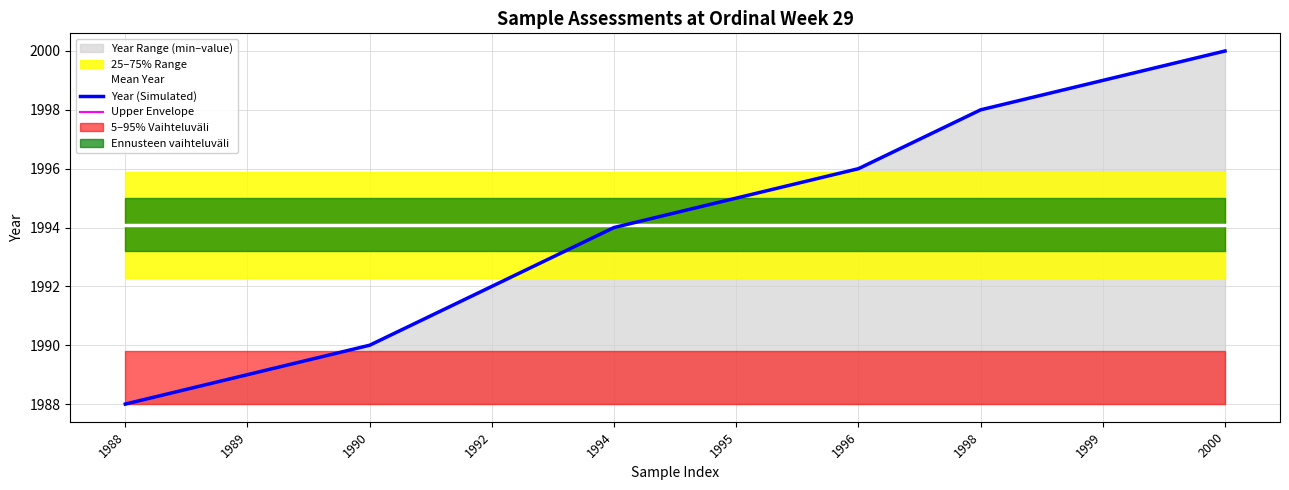

What is the highest value of the Year (Simulated) series?

2000.0